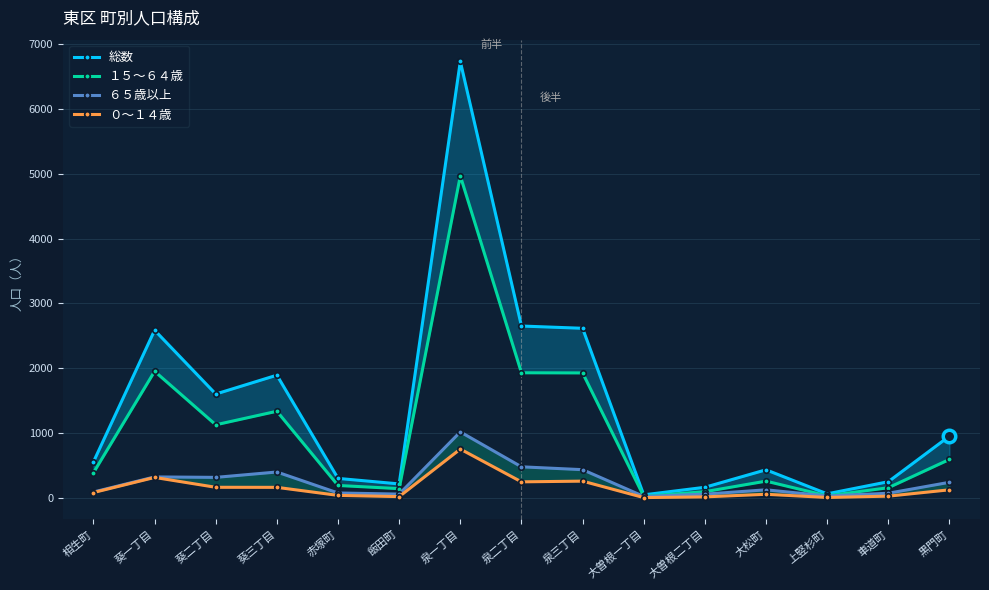

What is the sum of all ０～１４歳 values?

2237